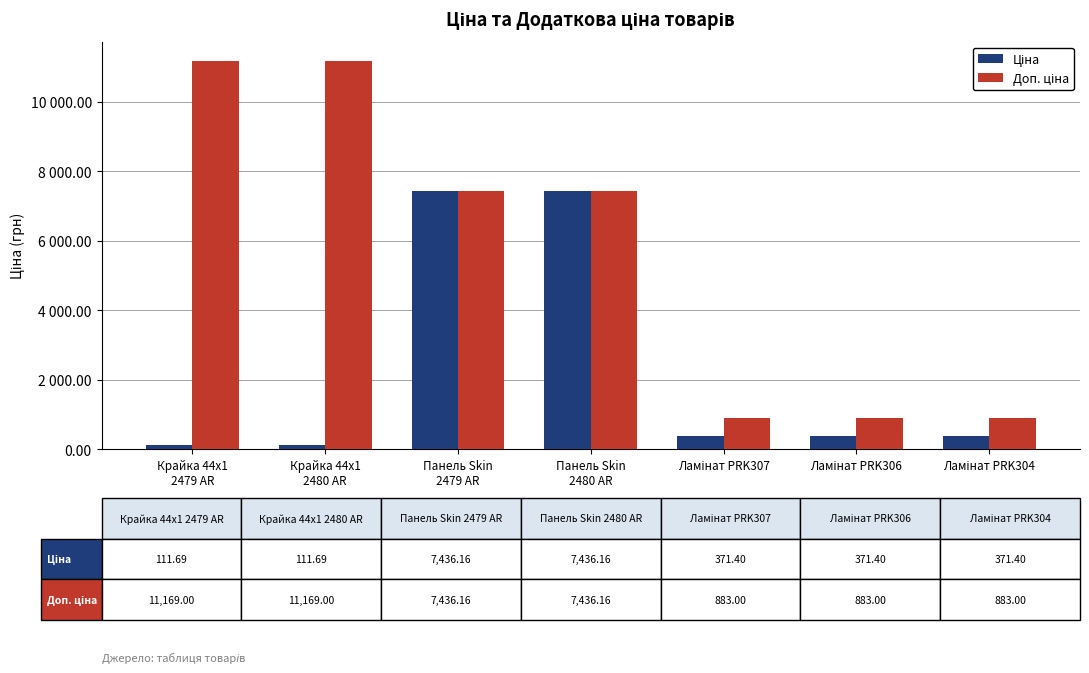

What are all the series names shown in the legend?

Ціна, Доп. ціна